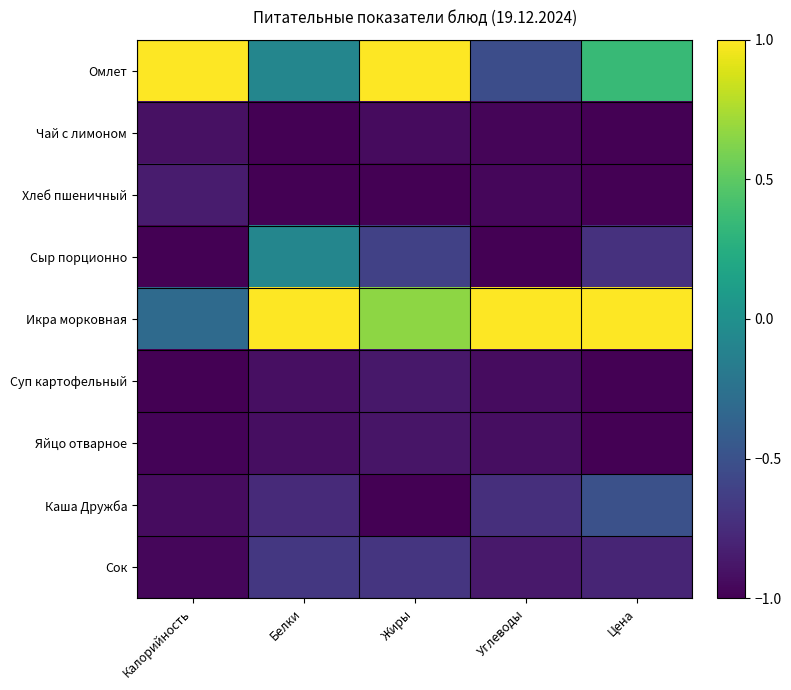

Reading left to right, list all the values displayed in this chart.

Омлет: Калорийность=1.0	Белки=-0.1	Жиры=1.0	Углеводы=-0.5	Цена=0.3
Чай с лимоном: Калорийность=-0.9	Белки=-1.0	Жиры=-0.9	Углеводы=-1.0	Цена=-1.0
Хлеб пшеничный: Калорийность=-0.8	Белки=-1.0	Жиры=-1.0	Углеводы=-1.0	Цена=-1.0
Сыр порционно: Калорийность=-1.0	Белки=-0.1	Жиры=-0.6	Углеводы=-1.0	Цена=-0.7
Икра морковная: Калорийность=-0.3	Белки=1.0	Жиры=0.7	Углеводы=1.0	Цена=1.0
Суп картофельный: Калорийность=-1.0	Белки=-0.9	Жиры=-0.9	Углеводы=-0.9	Цена=-1.0
Яйцо отварное: Калорийность=-1.0	Белки=-0.9	Жиры=-0.9	Углеводы=-0.9	Цена=-1.0
Каша Дружба: Калорийность=-0.9	Белки=-0.8	Жиры=-1.0	Углеводы=-0.7	Цена=-0.5
Сок: Калорийность=-1.0	Белки=-0.7	Жиры=-0.7	Углеводы=-0.9	Цена=-0.8